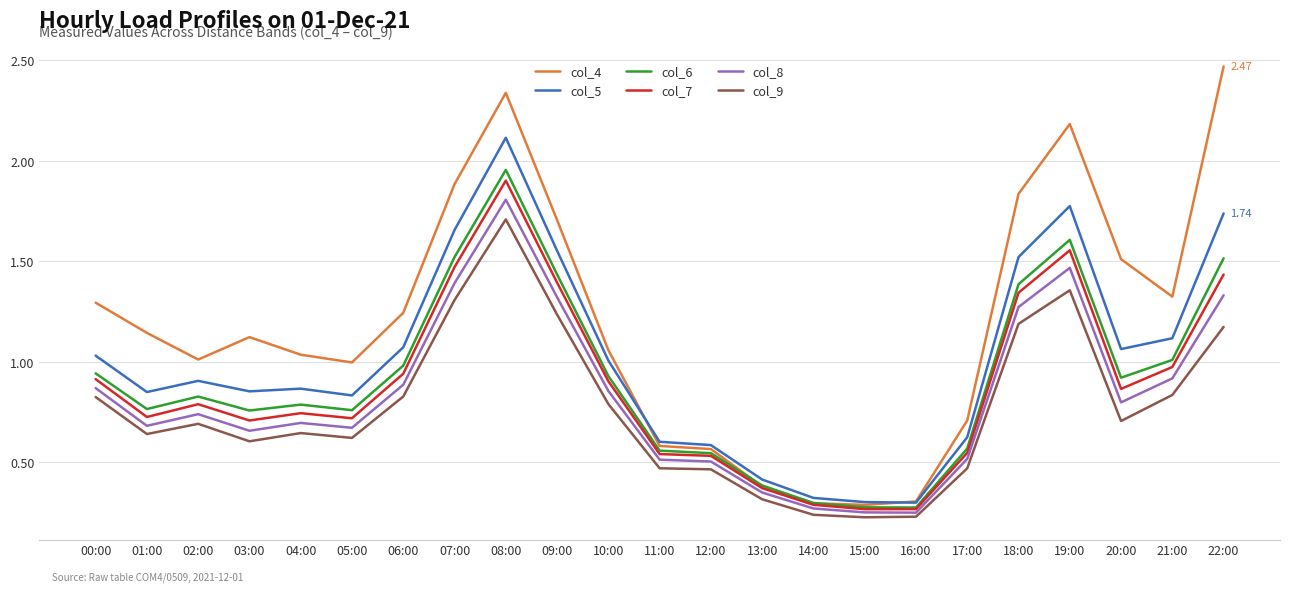

Which series has the widest spread of values?

col_4